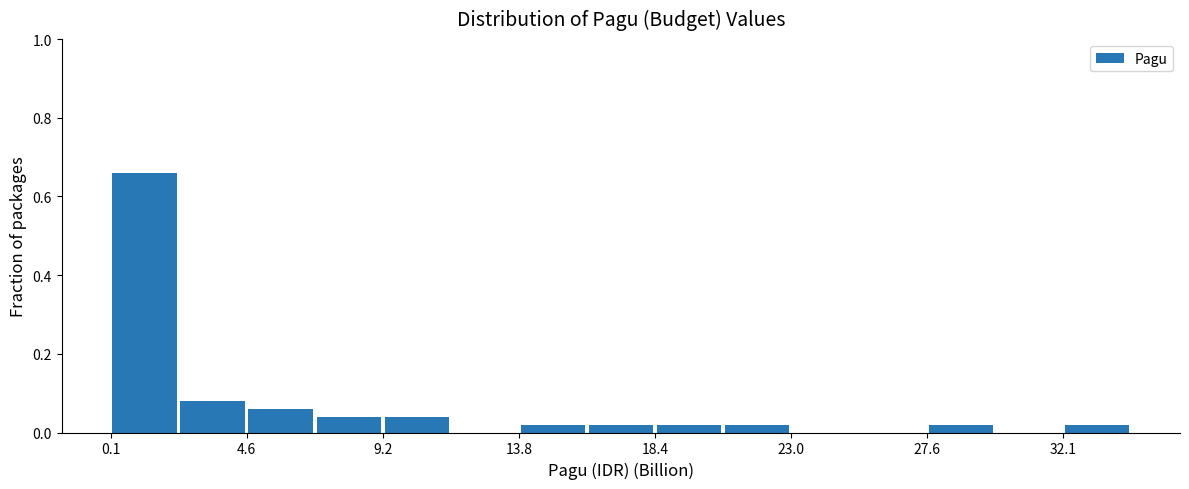

Over which range of the x-axis is the bar tallest?

0.0 to 2.5